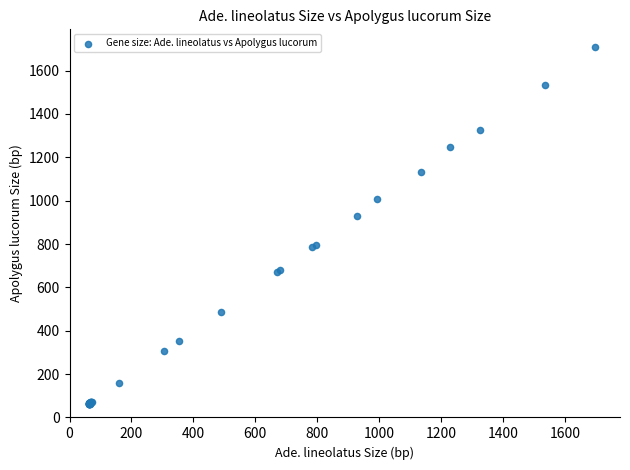

What Y value in the scatter plot is closest to 885?

927